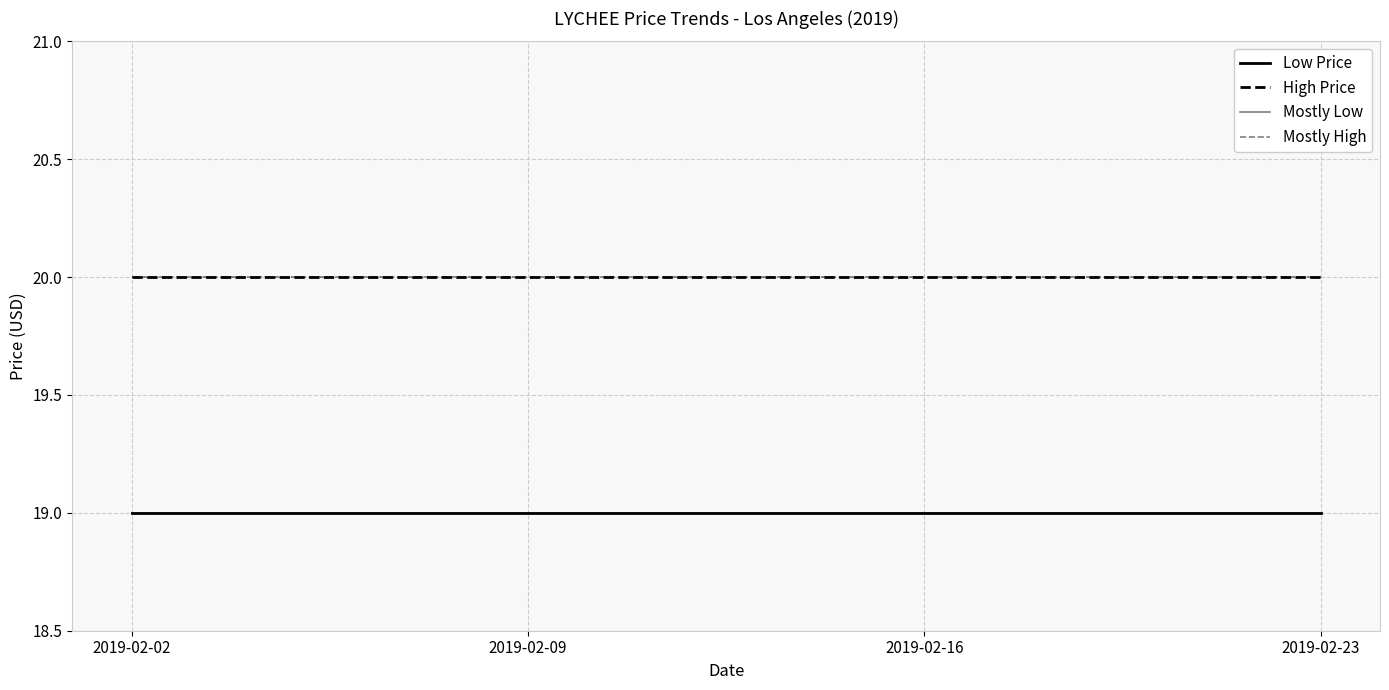

What is the approximate value of High Price at 2019-02-02?

20